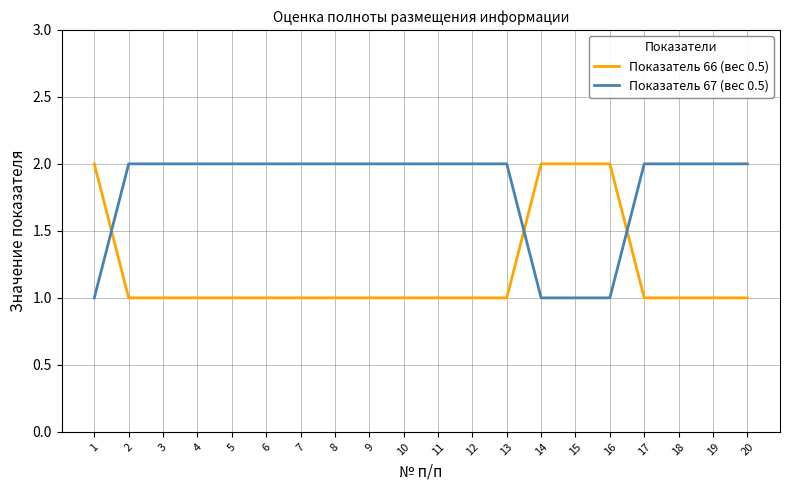

Which series has the largest total across all categories?

Показатель 67 (вес 0.5)